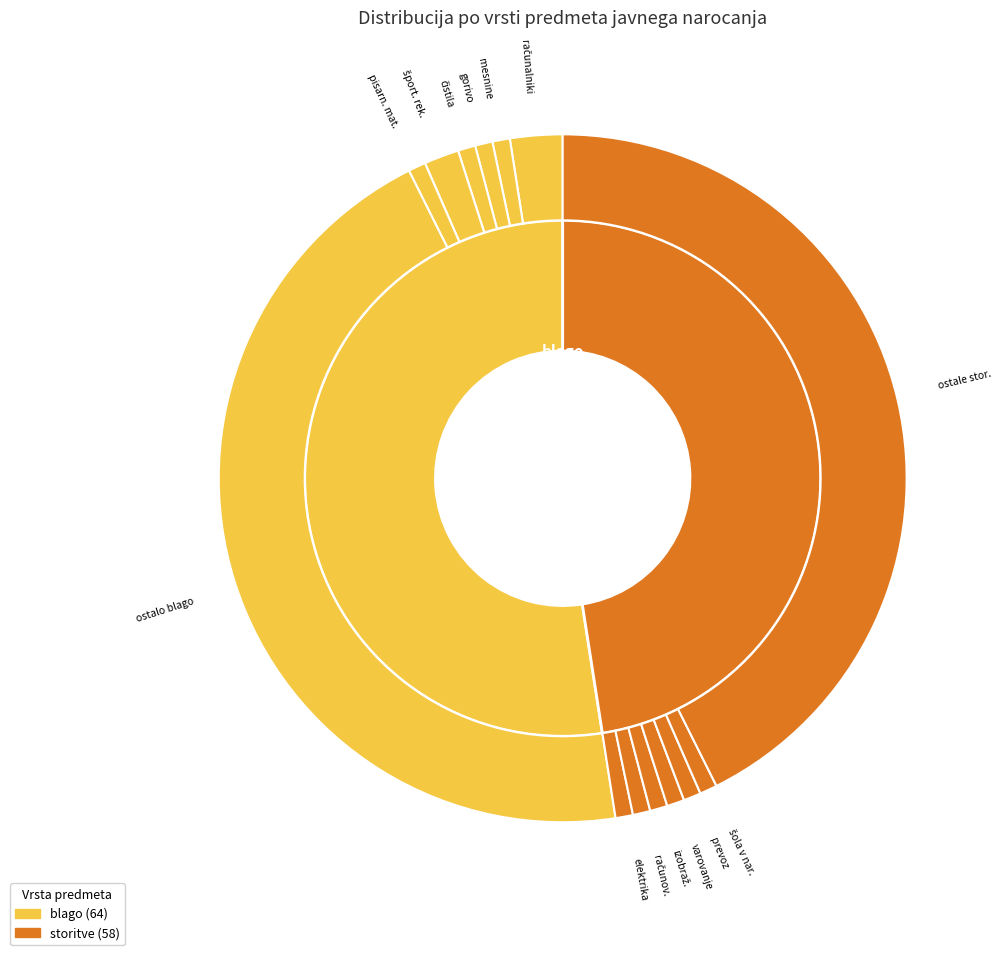

To the nearest percent, what portion does storitve represent?

48%